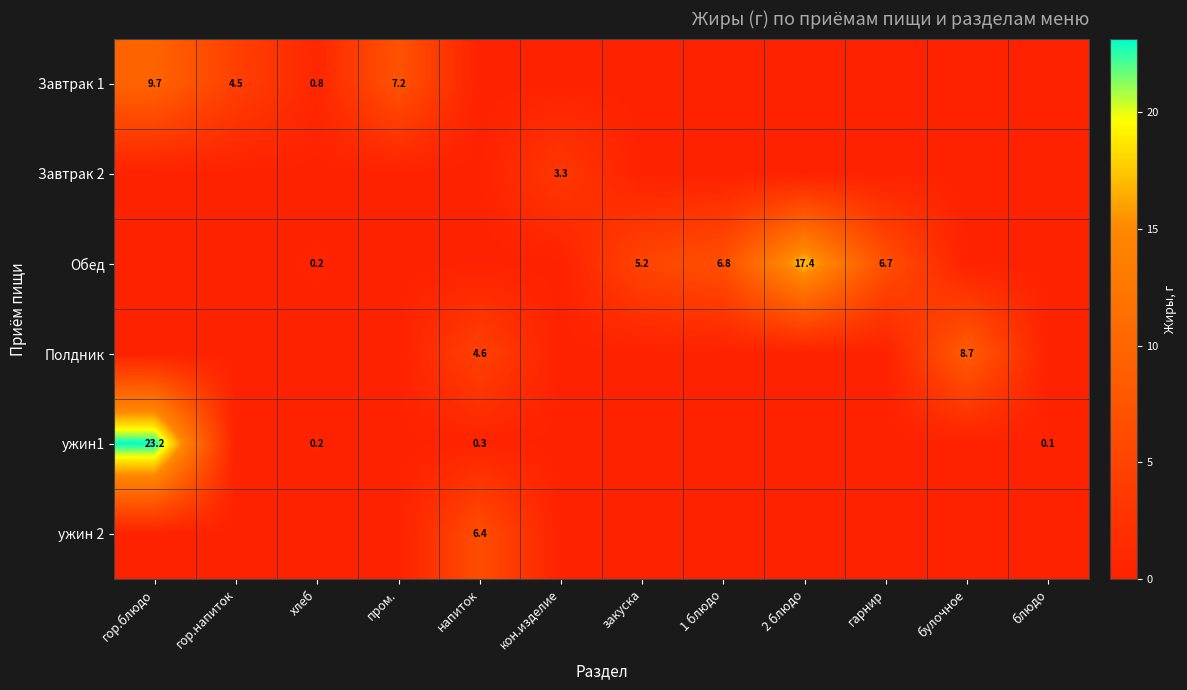

At which category is the sum across all series the highest?

гор.блюдо